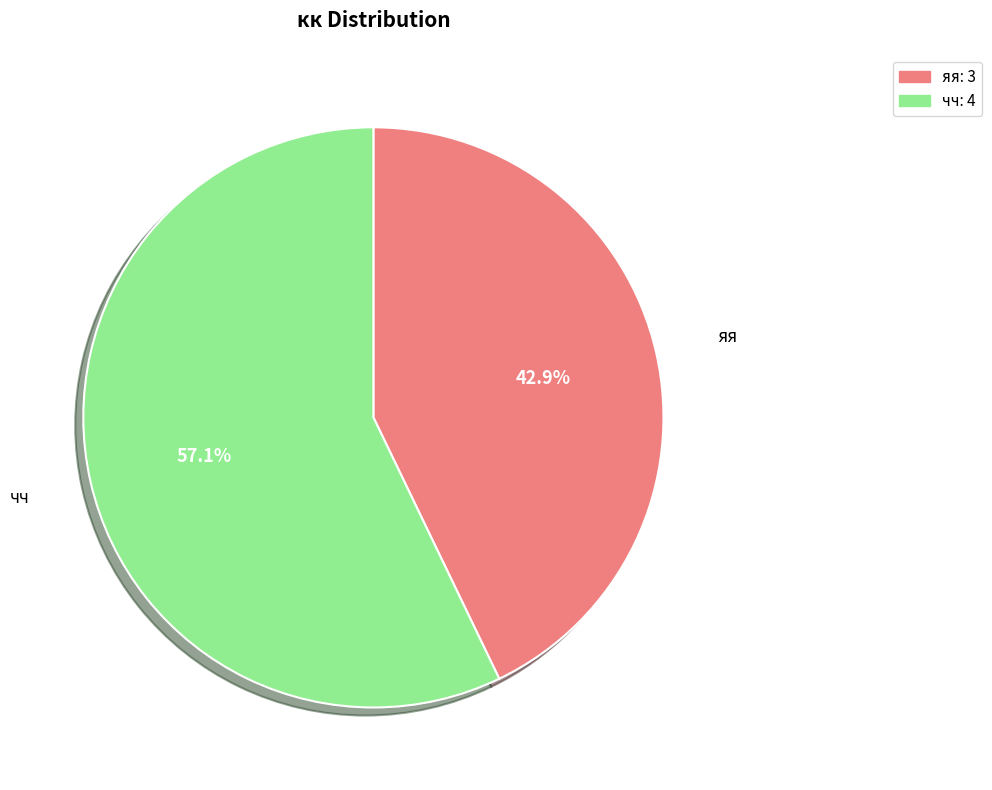

Which slice is the smallest?

яя